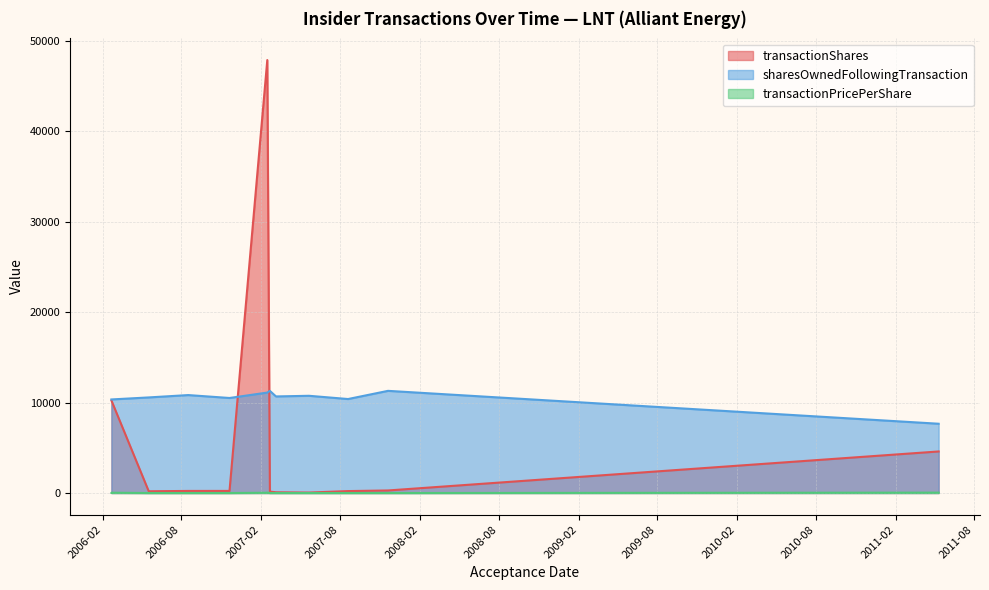

At which label is sharesOwnedFollowingTransaction closest to 9481?

2006-02-21